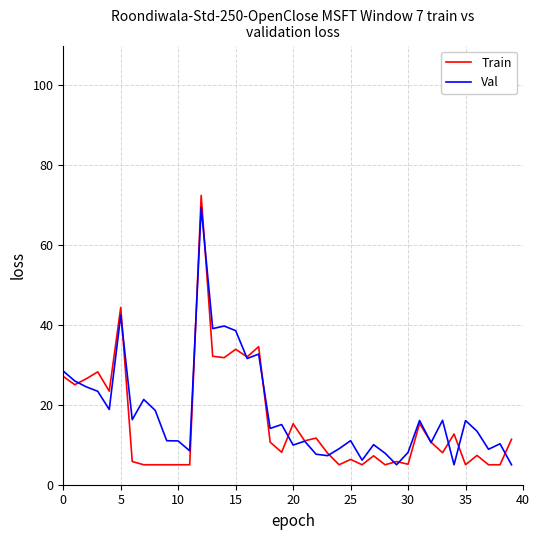

Which series has the widest spread of values?

Train